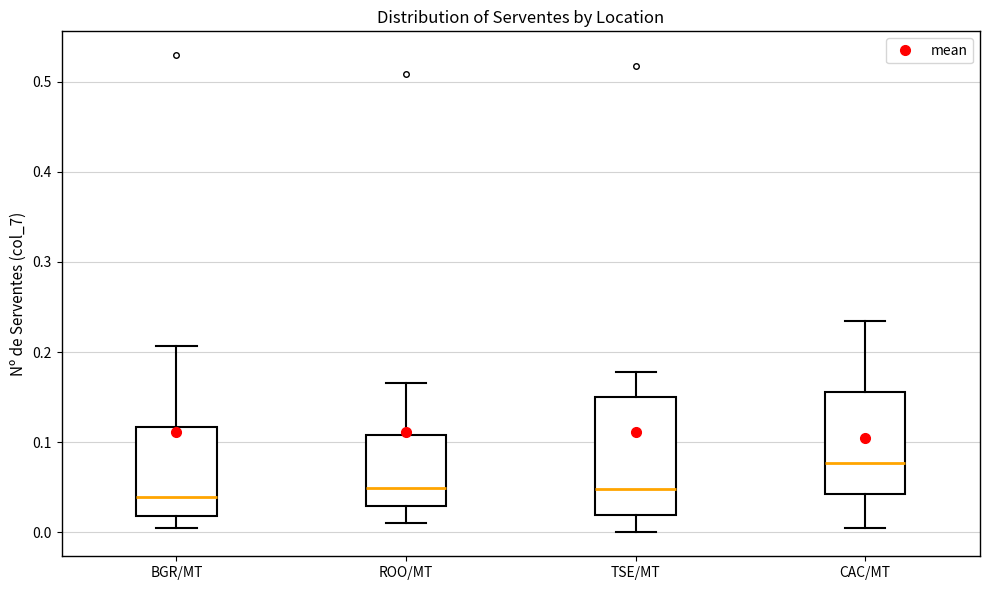

Reading left to right, transcribe this box plot: for each box, give where its median line is, the range the box spans, and where its two whiskers end, as read against the y-axis. The values are not printed on the chart, so give them approximately, as read against the axis.

BGR/MT: median 0.04, box 0.02 to 0.12, whiskers 0.00 to 0.21
ROO/MT: median 0.05, box 0.03 to 0.11, whiskers 0.01 to 0.17
TSE/MT: median 0.05, box 0.02 to 0.15, whiskers 0.00 to 0.18
CAC/MT: median 0.08, box 0.04 to 0.16, whiskers 0.00 to 0.23